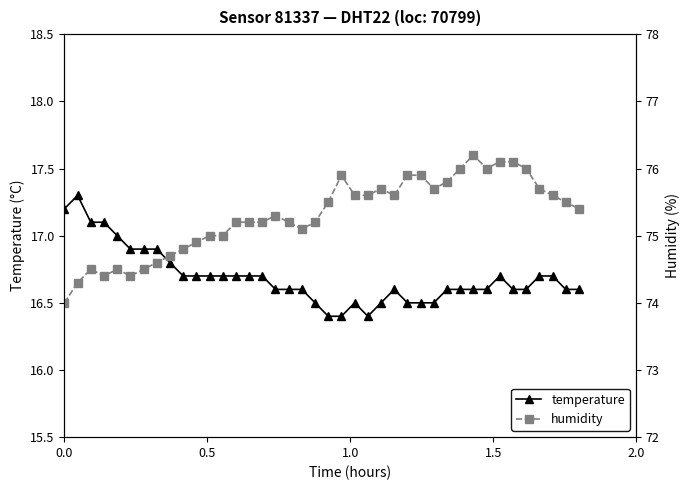

What is the lowest value of the temperature series?

16.4